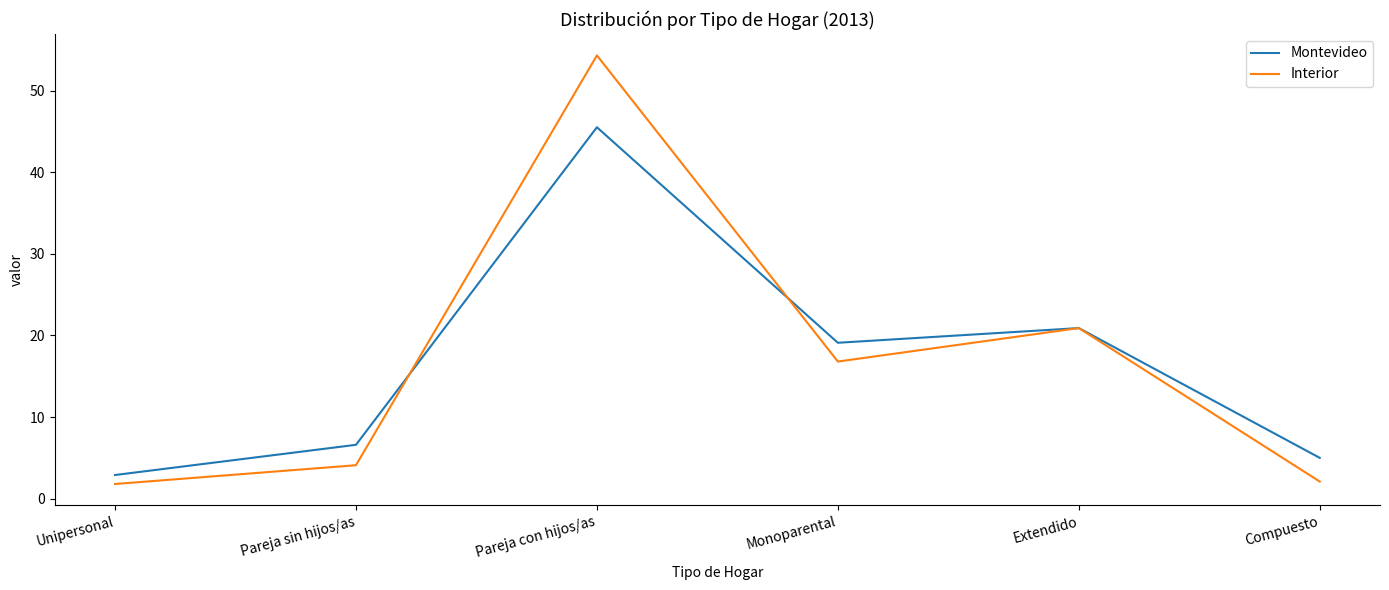

Which series has the largest range (max minus min)?

Interior